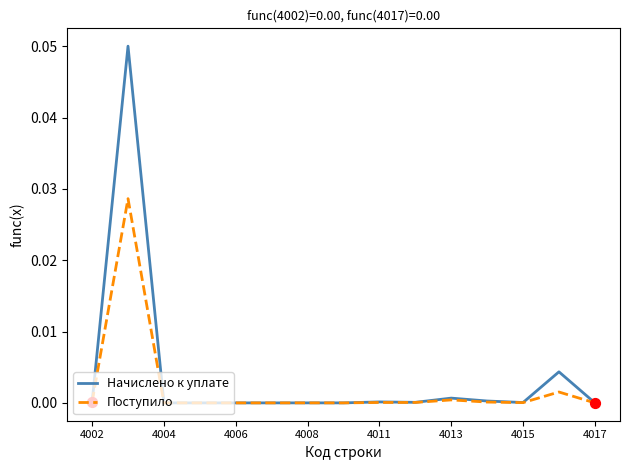

Which series has the widest spread of values?

Начислено к уплате